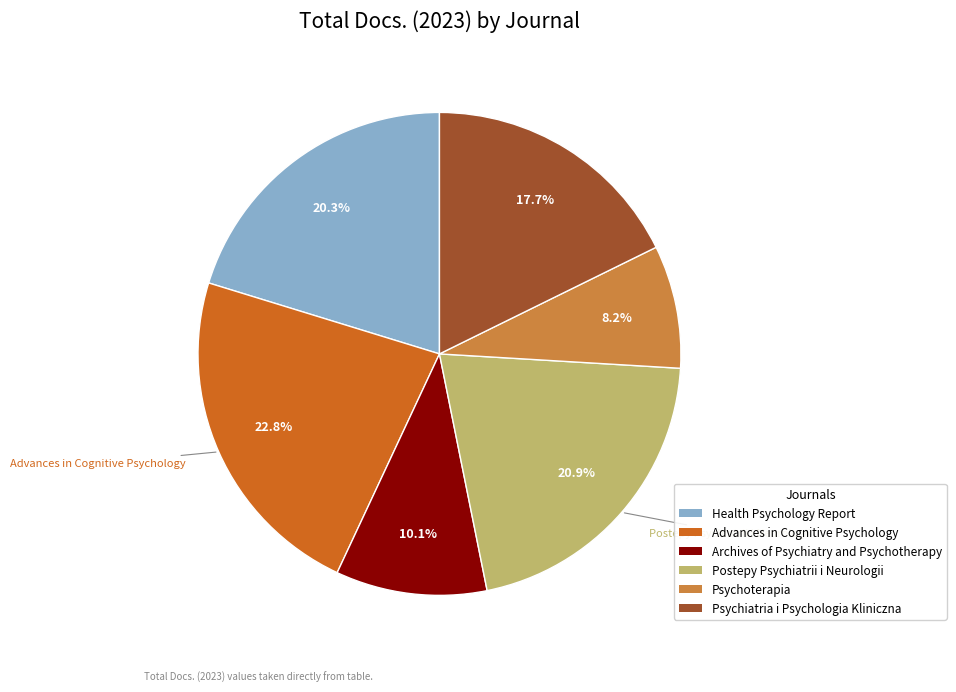

To the nearest percent, what is the combined percentage of Archives of Psychiatry and Psychotherapy and Psychiatria i Psychologia Kliniczna?

28%